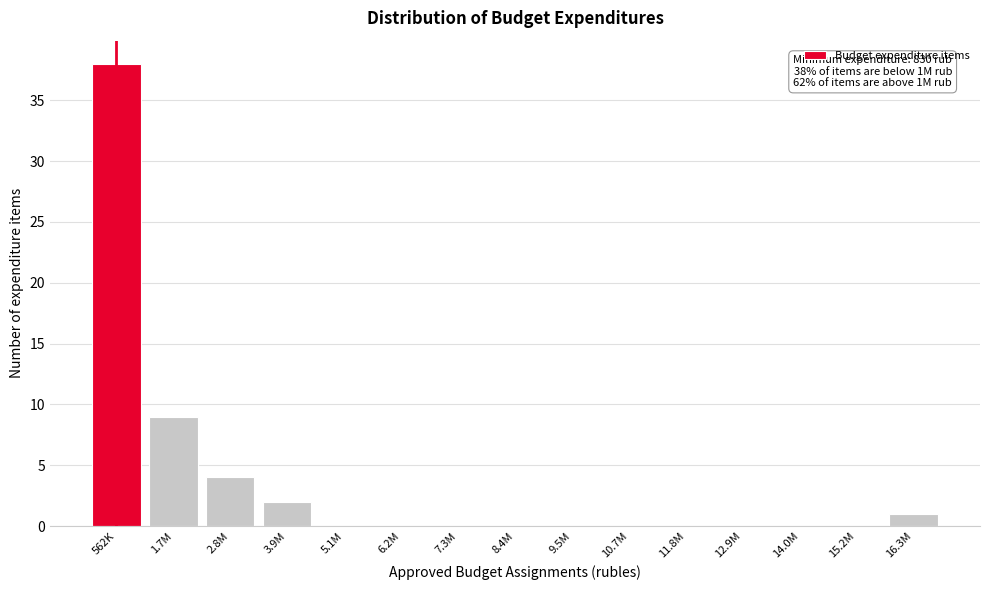

Reading right to left, transcribe all the data shown in this chart.

16.3M=1	15.2M=0	14.0M=0	12.9M=0	11.8M=0	10.7M=0	9.5M=0	8.4M=0	7.3M=0	6.2M=0	5.1M=0	3.9M=2	2.8M=4	1.7M=9	562K=38